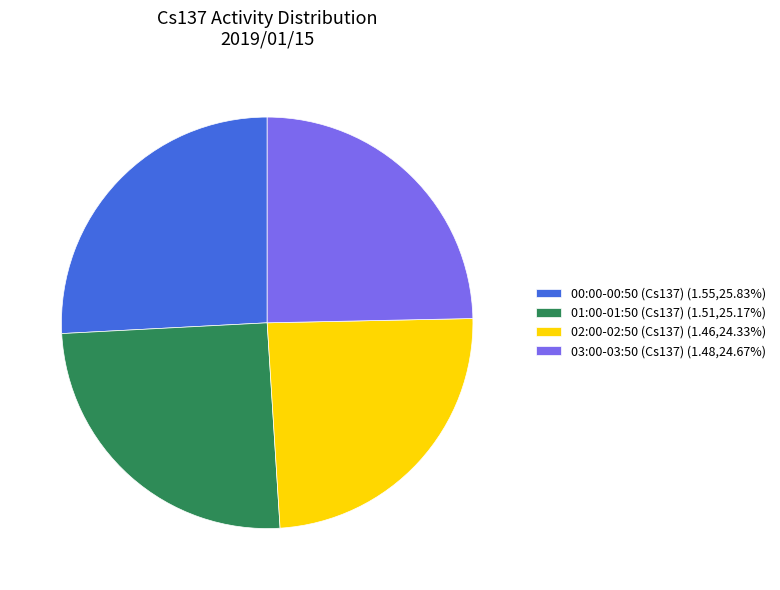

What is the ratio of the value at 01:00-01:50 (Cs137) (1.51,25.17%) to the value at 00:00-00:50 (Cs137) (1.55,25.83%)?

1.0